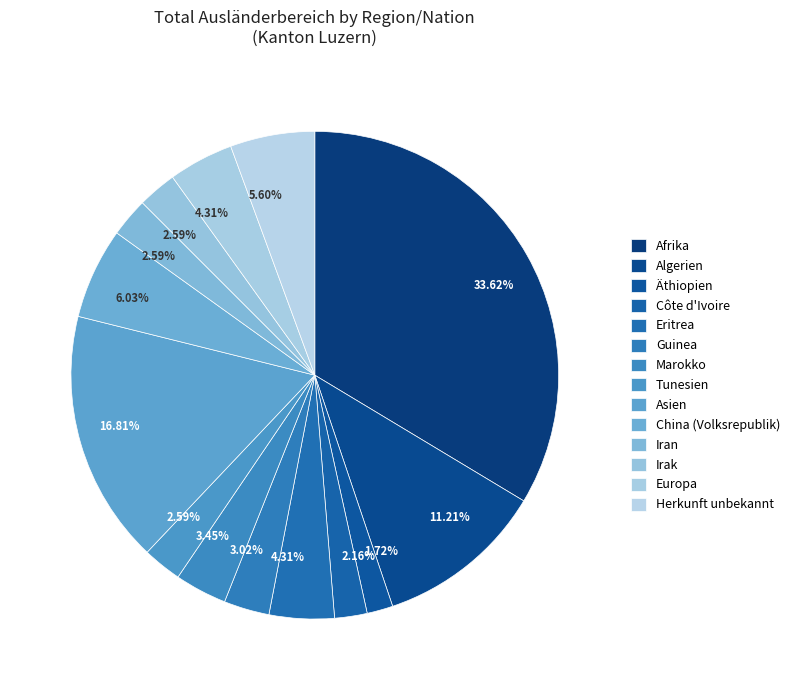

Does Europa account for over 50% of the chart?

No